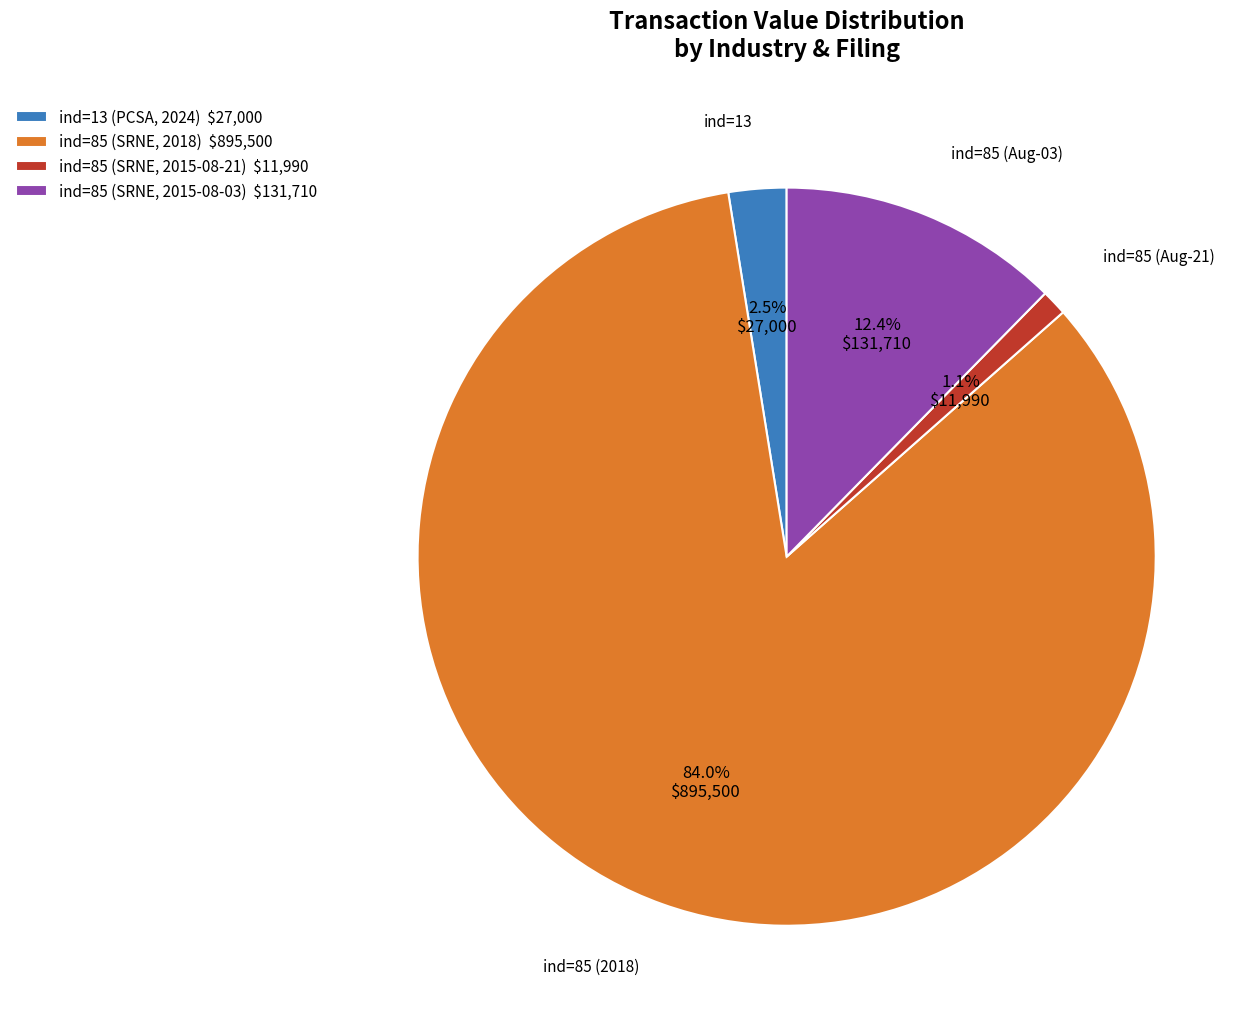

To the nearest percent, what is the average slice percentage?

25%